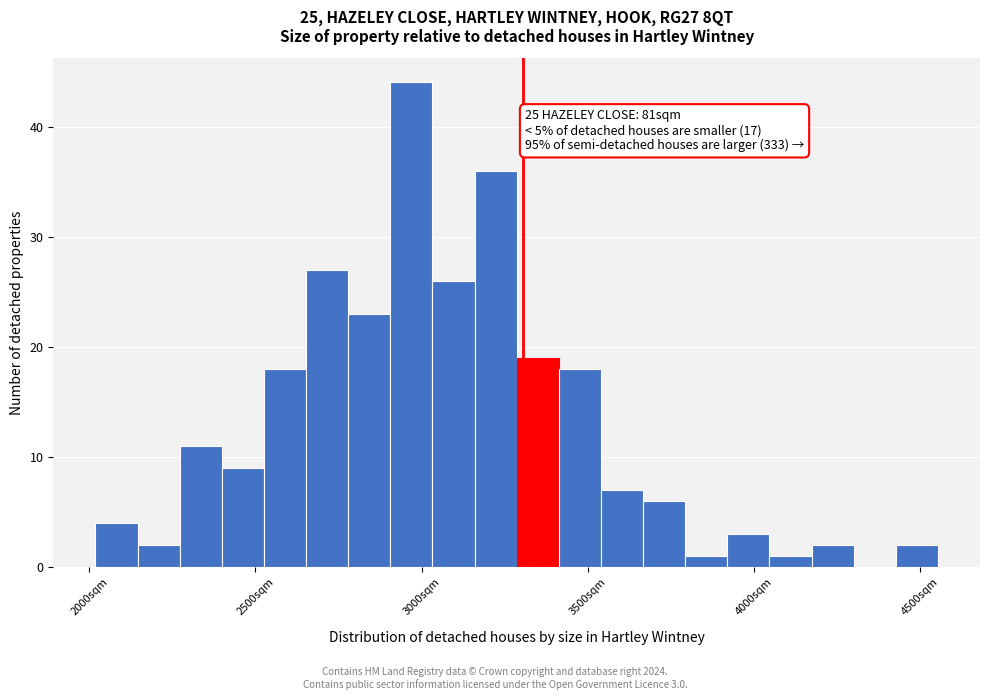

Around what value on the x-axis is the tallest bar? Give the approximate position of its centre, as read against the axis.

2950